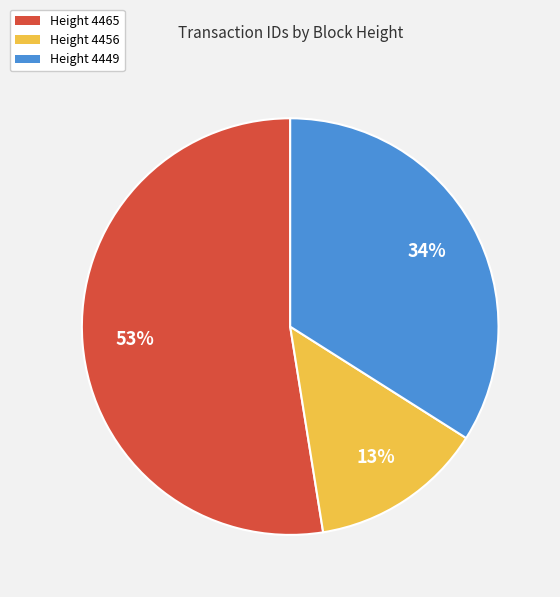

Approximately how many times larger is the value at Height 4456 compared to Height 4449?

0.4